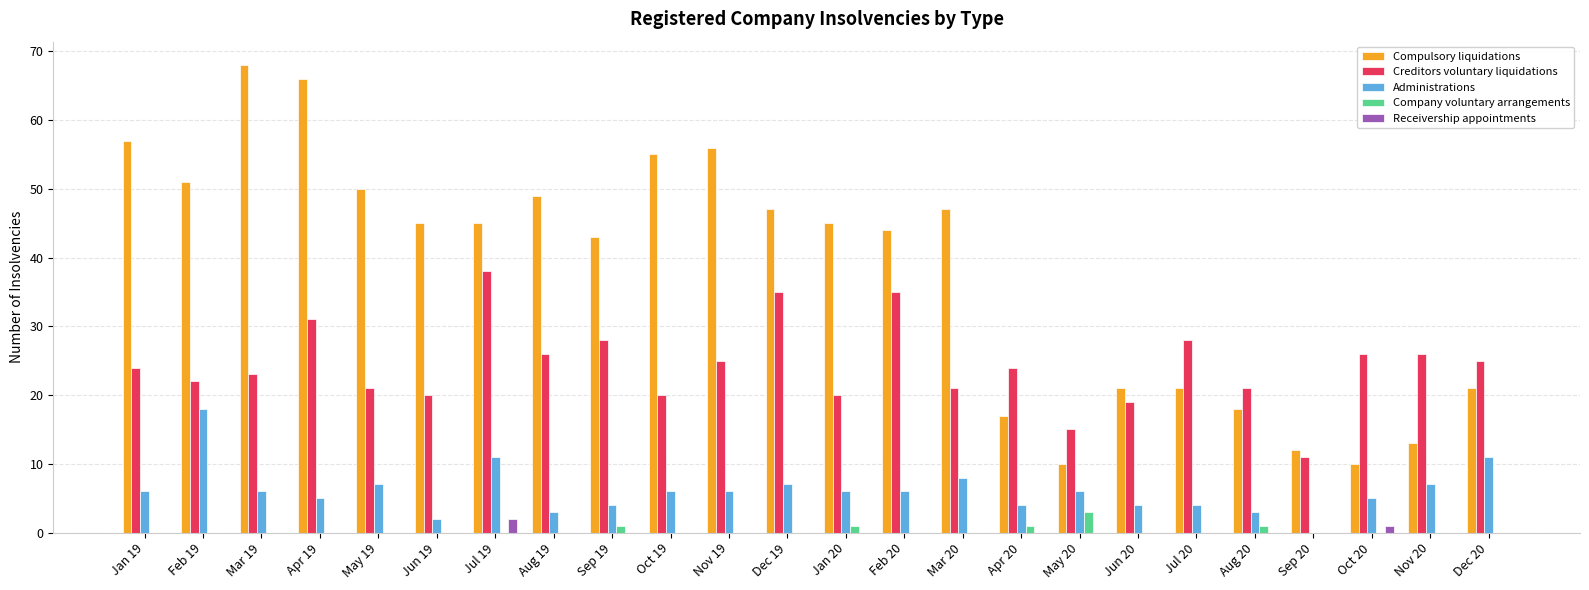

Reading right to left, what are all the values shown in this chart?

Compulsory liquidations: 21	13	10	12	18	21	21	10	17	47	44	45	47	56	55	43	49	45	45	50	66	68	51	57
Creditors voluntary liquidations: 25	26	26	11	21	28	19	15	24	21	35	20	35	25	20	28	26	38	20	21	31	23	22	24
Administrations: 11	7	5	0	3	4	4	6	4	8	6	6	7	6	6	4	3	11	2	7	5	6	18	6
Company voluntary arrangements: 0	0	0	0	1	0	0	3	1	0	0	1	0	0	0	1	0	0	0	0	0	0	0	0
Receivership appointments: 0	0	1	0	0	0	0	0	0	0	0	0	0	0	0	0	0	2	0	0	0	0	0	0